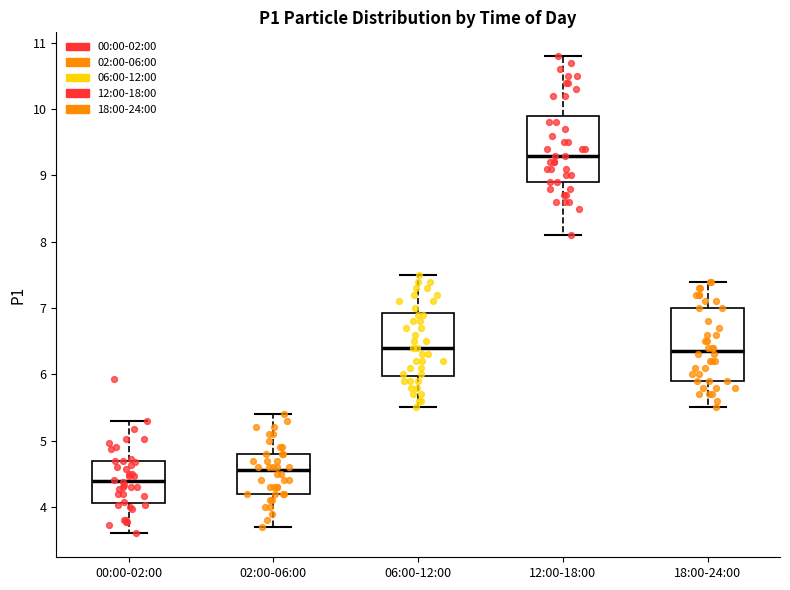

Reading left to right, read every box against the y-axis: the position of its median line, the range the box covers, and the ends of its whiskers. The values are not printed on the chart, so give them approximately, as read against the axis.

00:00-02:00: median 4.4, box 4.1 to 4.7, whiskers 3.6 to 5.3
02:00-06:00: median 4.6, box 4.2 to 4.8, whiskers 3.7 to 5.4
06:00-12:00: median 6.4, box 6.0 to 6.9, whiskers 5.5 to 7.5
12:00-18:00: median 9.3, box 8.9 to 9.9, whiskers 8.1 to 10.8
18:00-24:00: median 6.4, box 5.9 to 7.0, whiskers 5.5 to 7.4